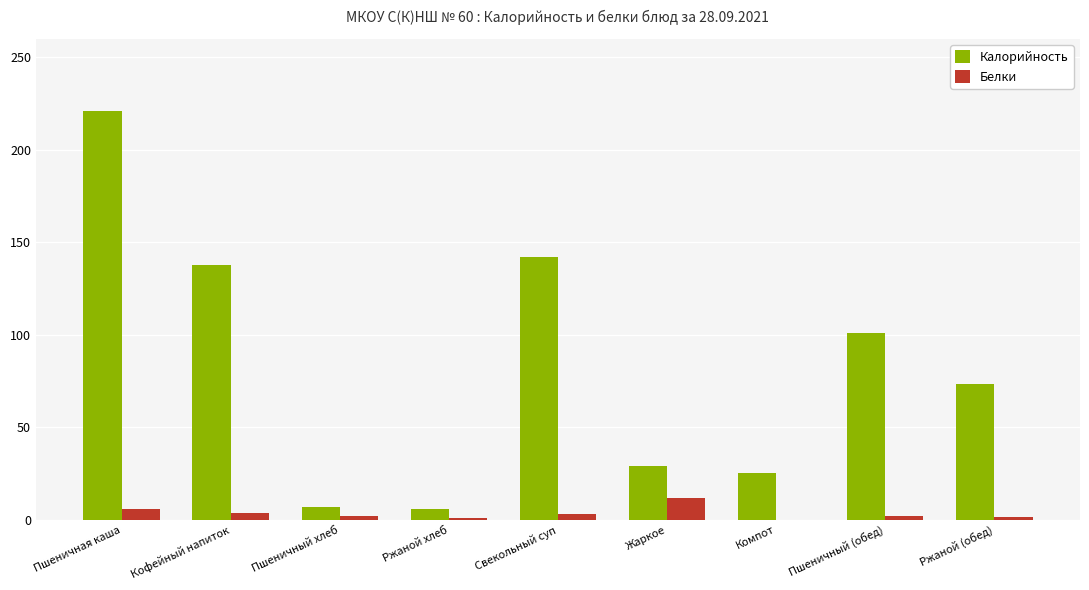

Does the chart contain stacked bars?

No